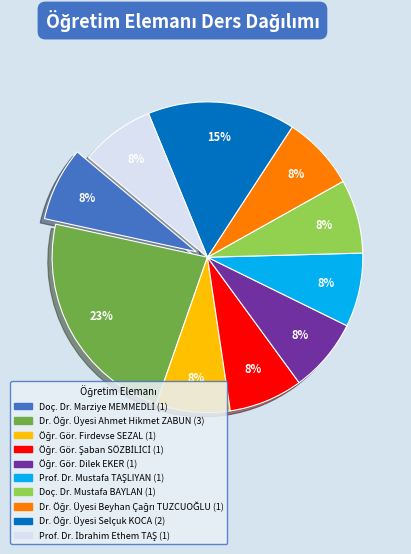

Does any single category account for the majority?

No